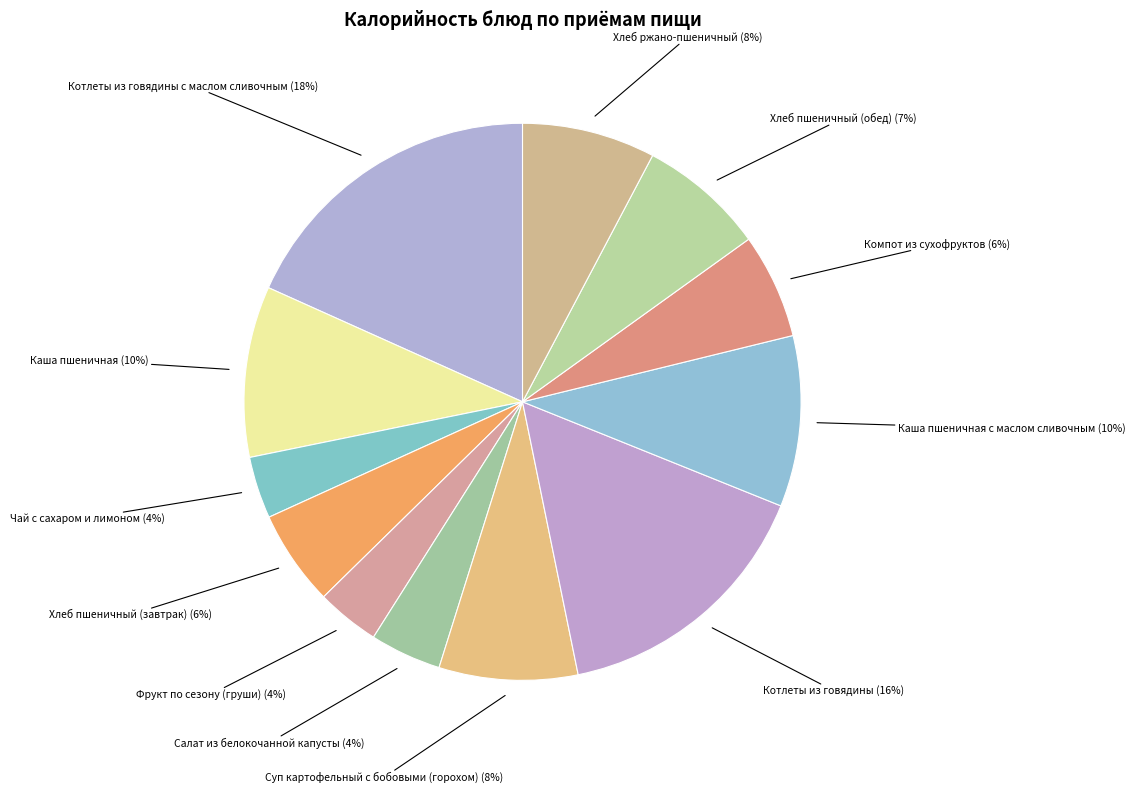

True or false: Котлеты из говядины с маслом сливочным accounts for 31% of the total.

False